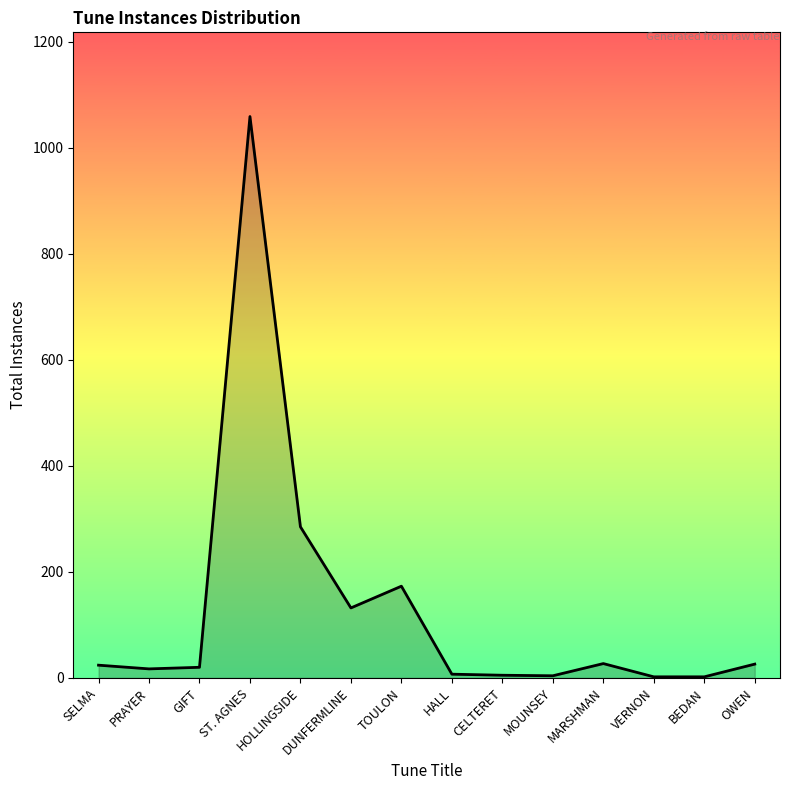

At which category does the chart reach its peak across all series?

ST. AGNES